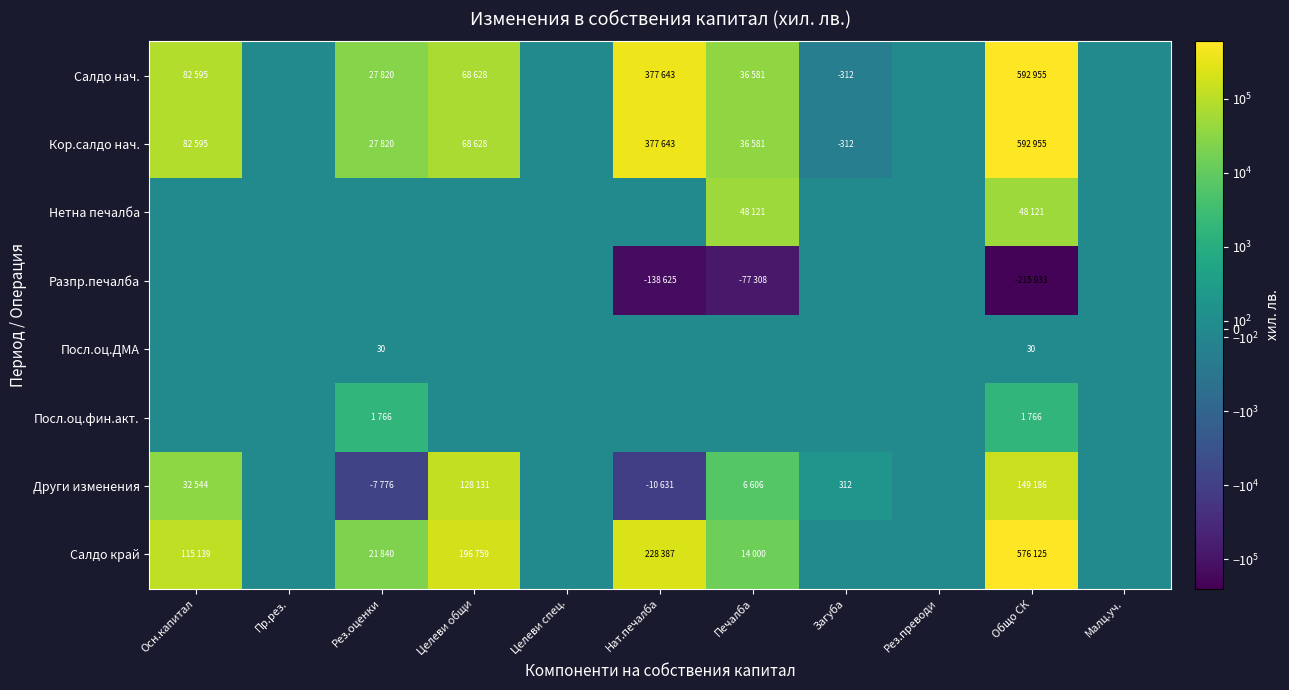

What is the greatest value displayed?

592955